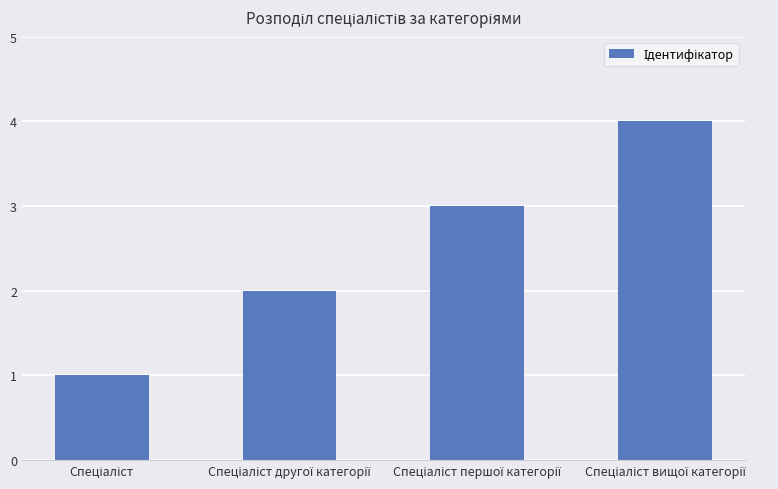

What is the sum of all values?

10